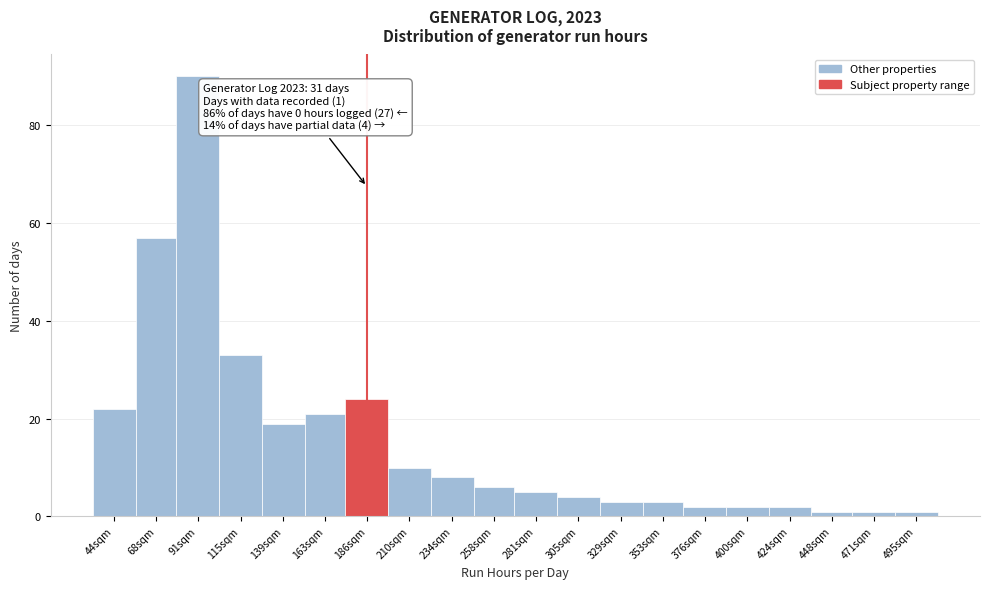

Reading left to right, list all the values displayed in this chart.

22	57	90	33	19	21	24	10	8	6	5	4	3	3	2	2	2	1	1	1